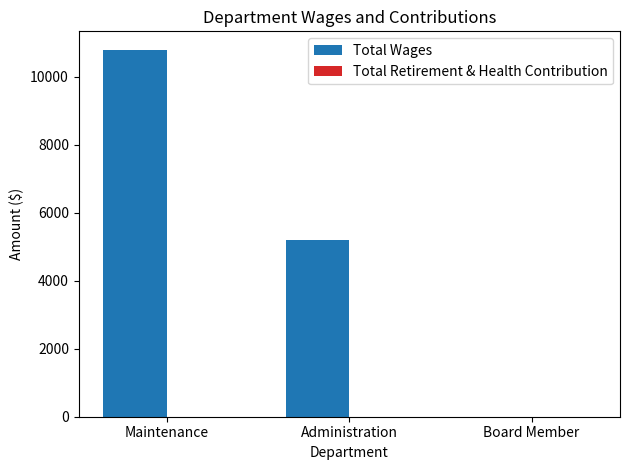

The value at Maintenance is 2722. True or false?

False